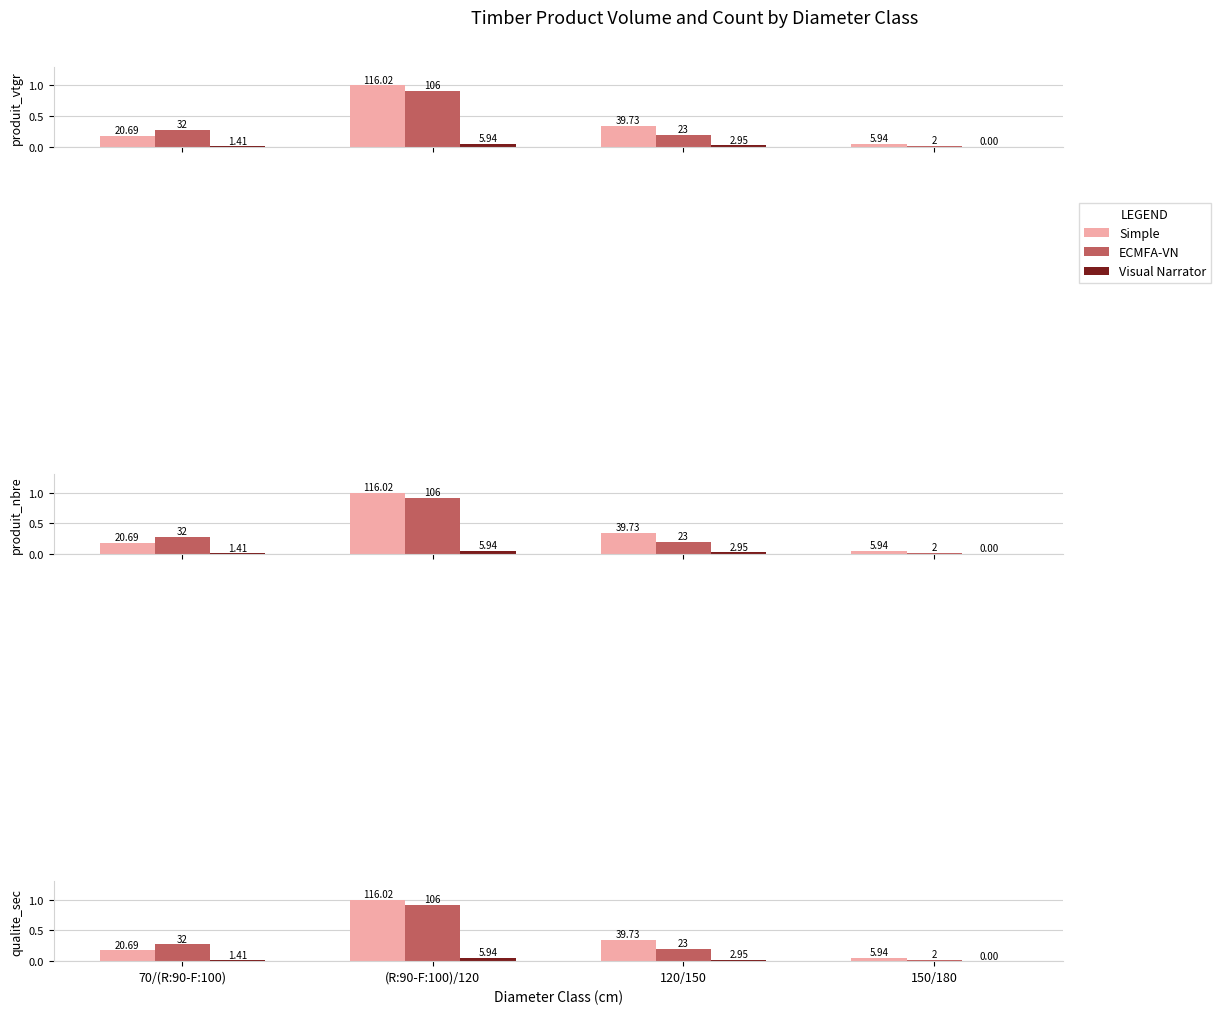

Rank the series at (R:90-F:100)/120 from highest to lowest value.

Simple, ECMFA-VN, Visual Narrator